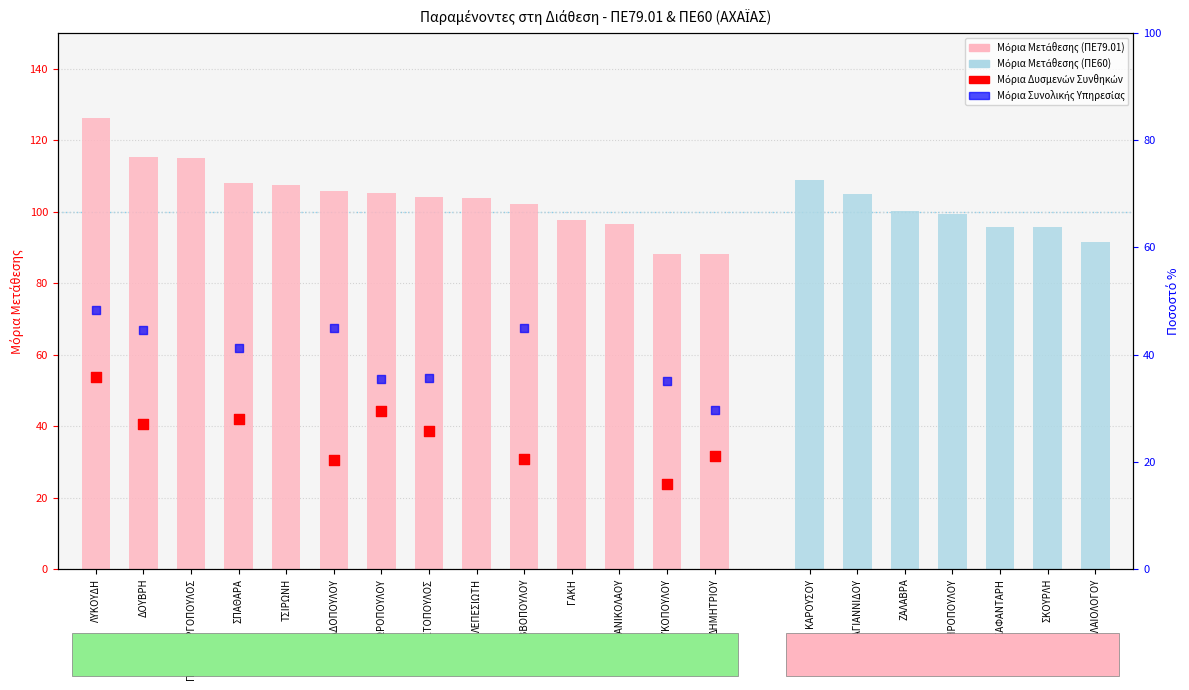

Approximately how many times larger is the value at ΤΣΙΡΩΝΗ compared to ΛΥΚΟΥΔΗ?

0.9